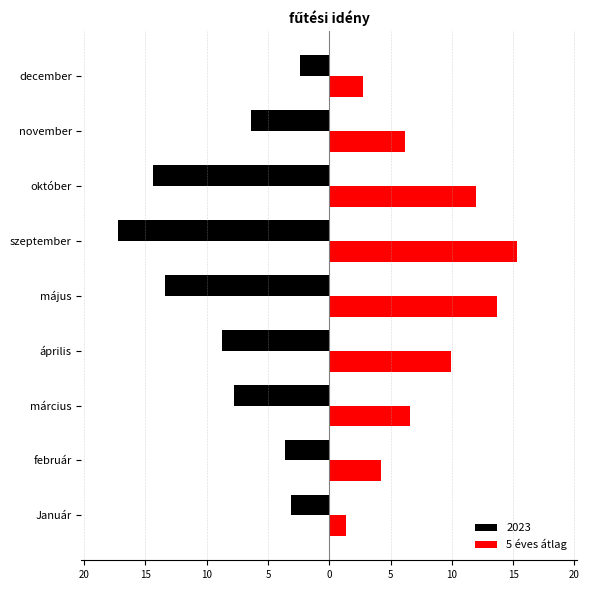

What are all the series names shown in the legend?

2023, 5 éves átlag